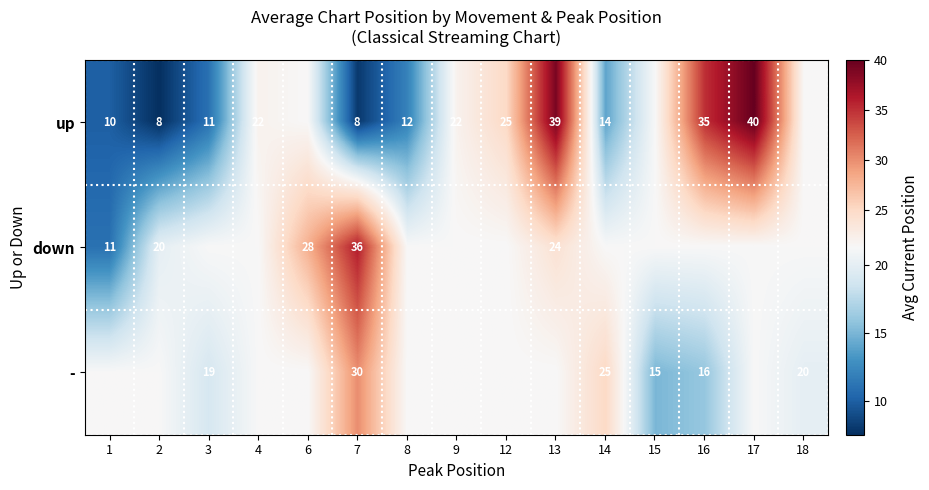

List the labels in order of down value, largest first.

7, 6, 13, 3, 4, 8, 9, 12, 14, 15, 16, 17, 18, 2, 1